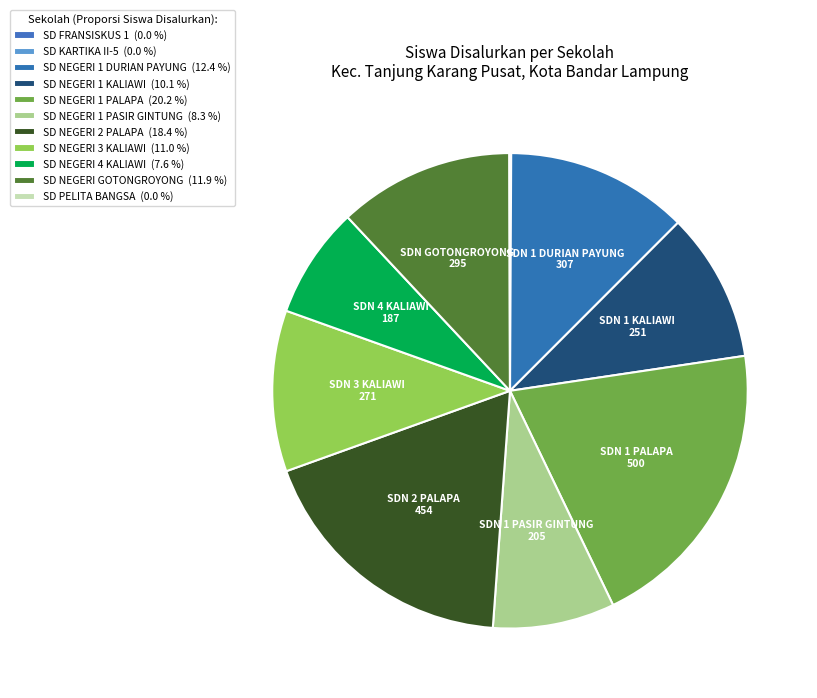

Which has a higher value, SD PELITA BANGSA or SD NEGERI 1 DURIAN PAYUNG?

SD NEGERI 1 DURIAN PAYUNG